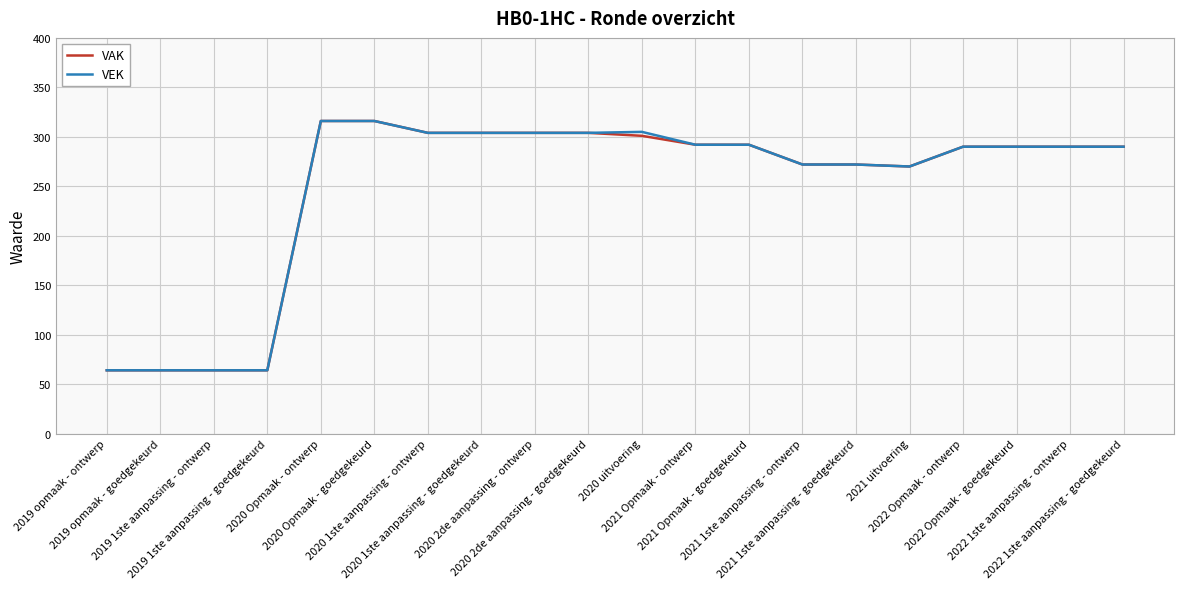

What is the maximum value shown in the chart?

316